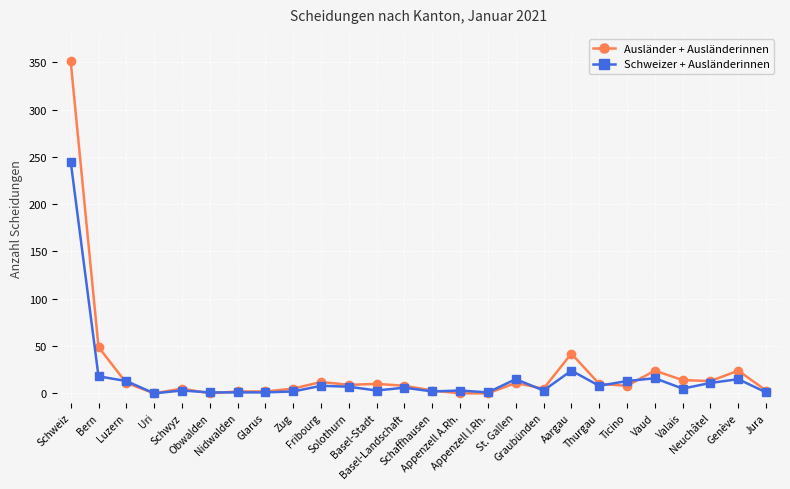

What value does the Schweizer + Ausländerinnen series have at Aargau, to the nearest 10?

20